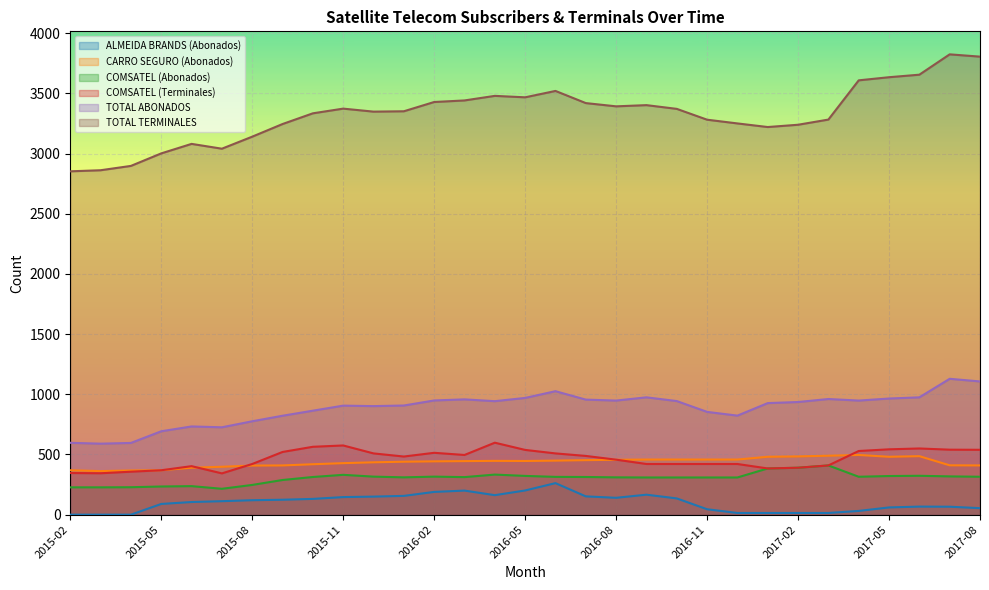

In COMSATEL (Terminales), how many points are lower than both neighbors (excluding endpoints)?

5